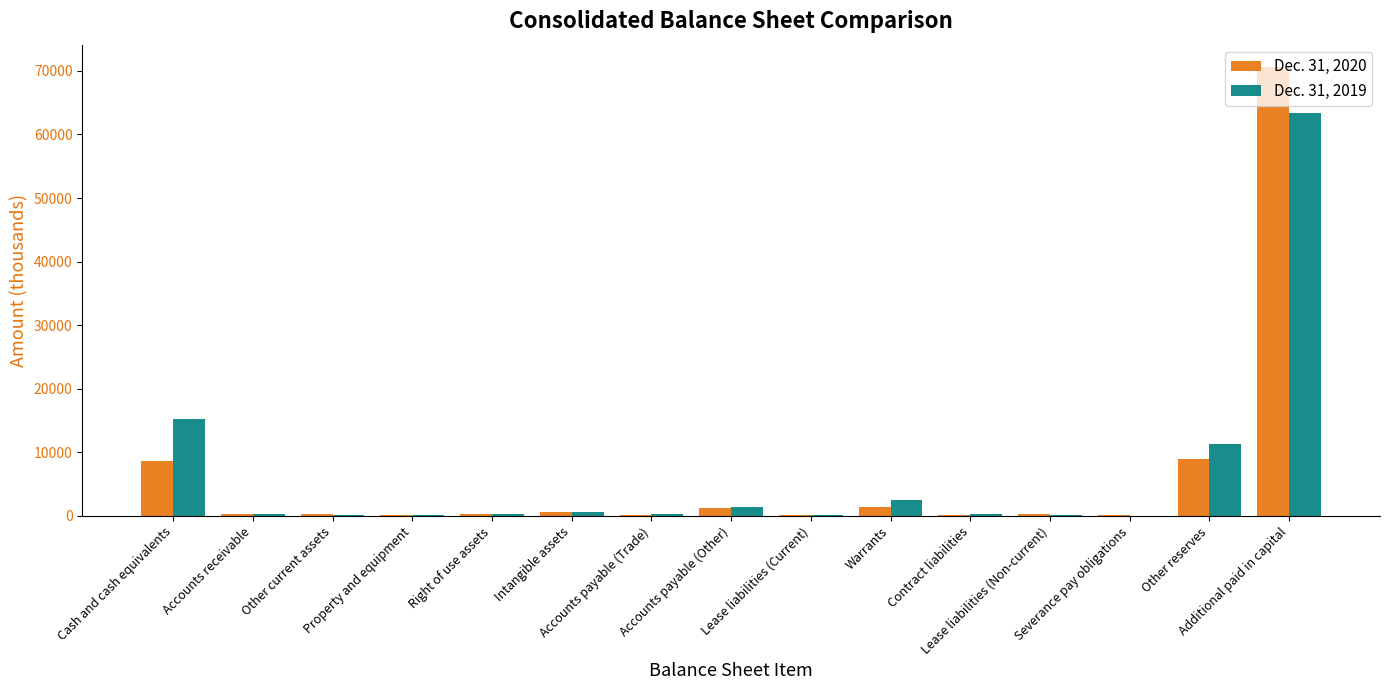

What is the maximum value shown in the chart?

70595